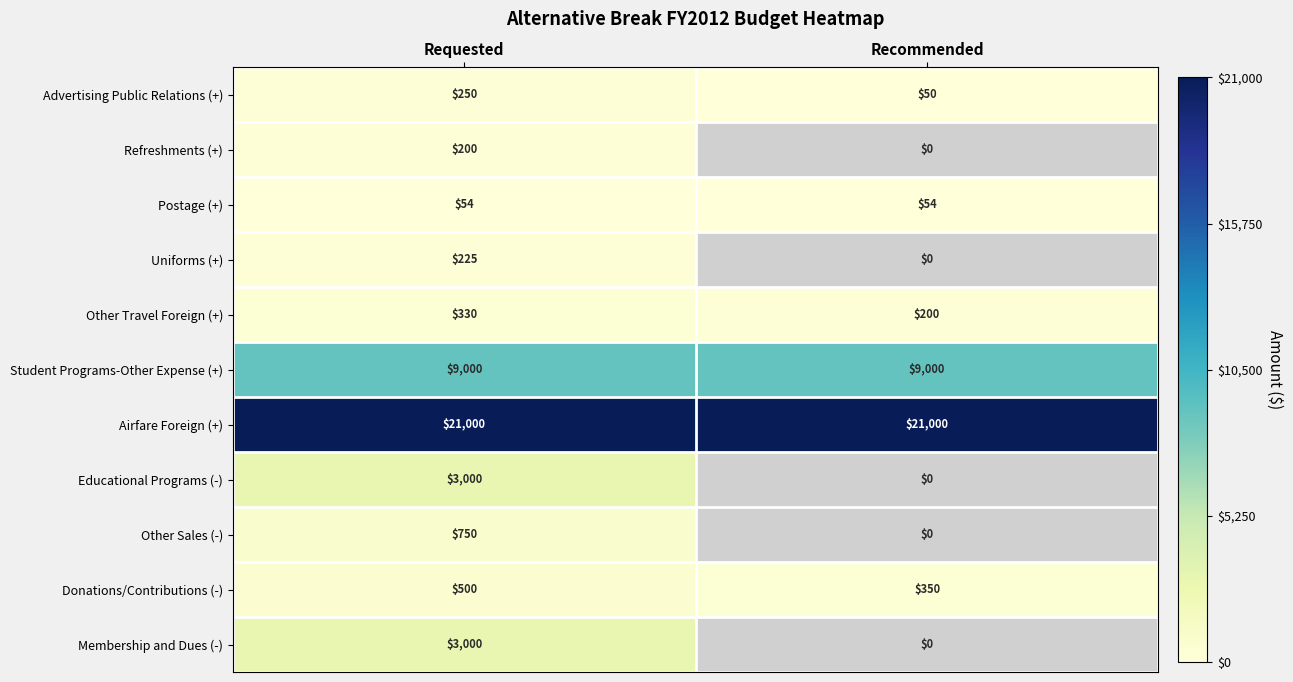

List the labels in order of Donations/Contributions (-) value, largest first.

Requested, Recommended